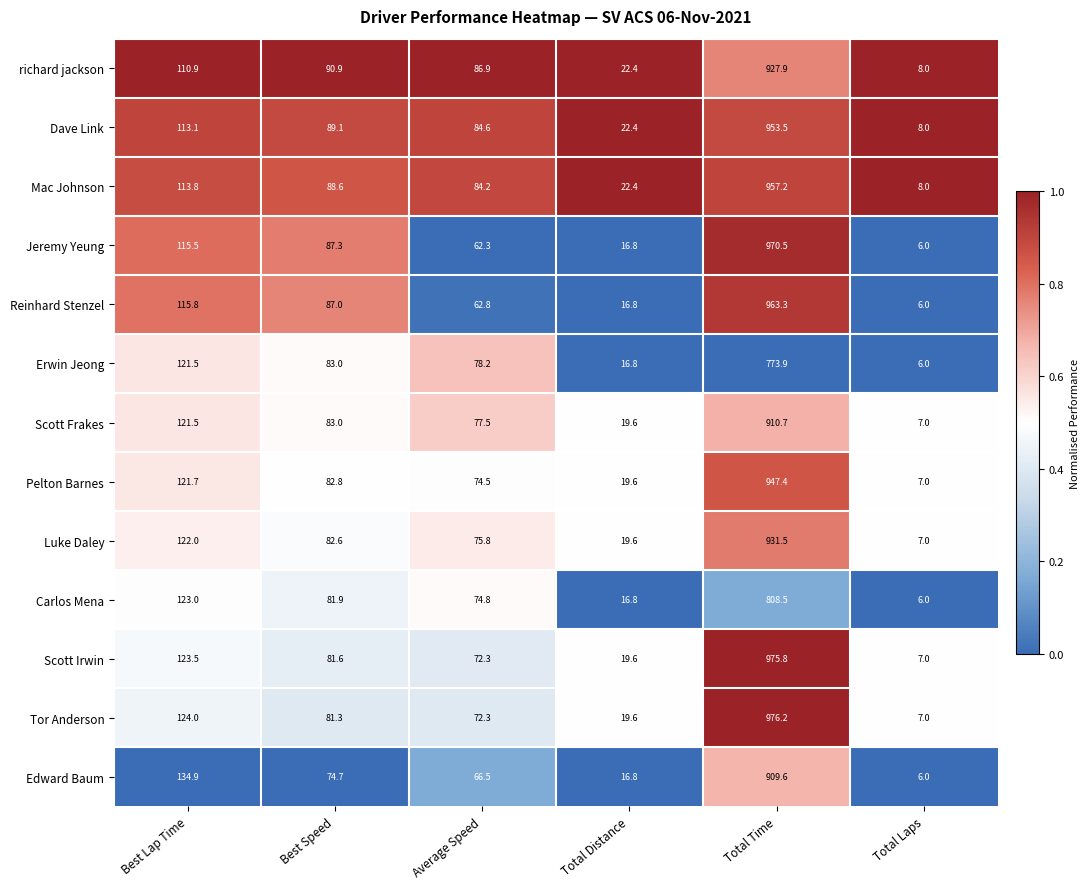

How many categories are shown in the chart?

6